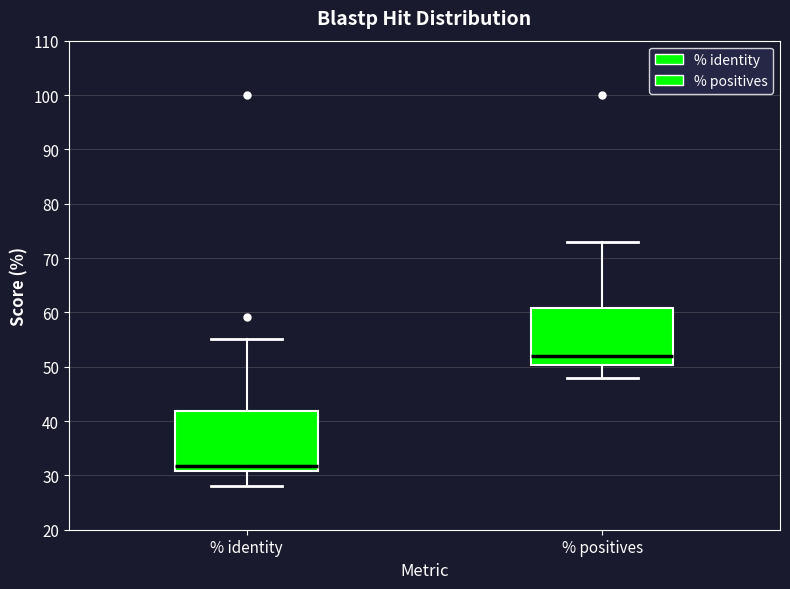

Where is the upper edge of the box for % positives on the y-axis? The values are not printed on the chart, so give them approximately, as read against the axis.

61